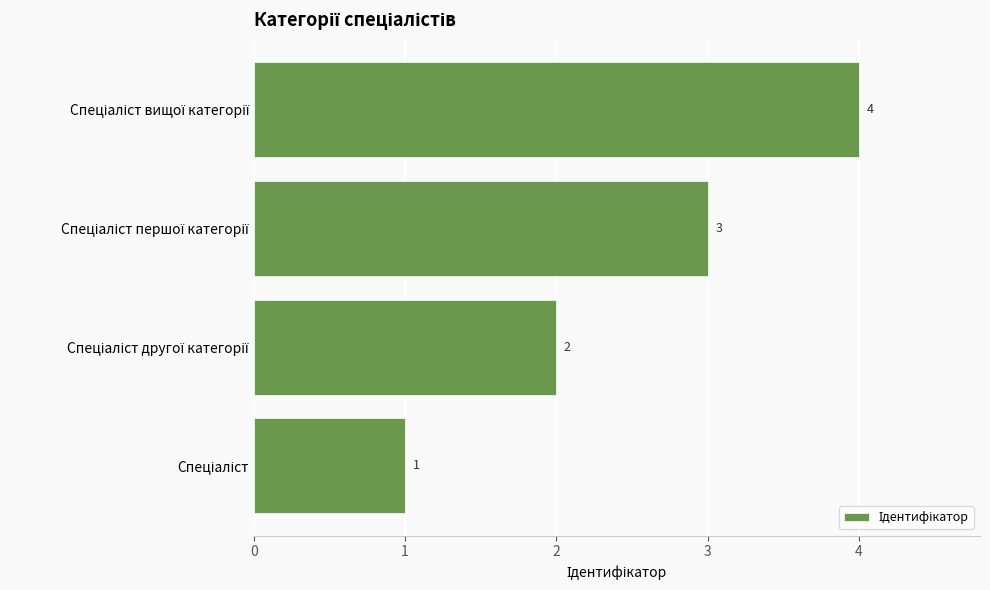

What is the sum of all values?

10